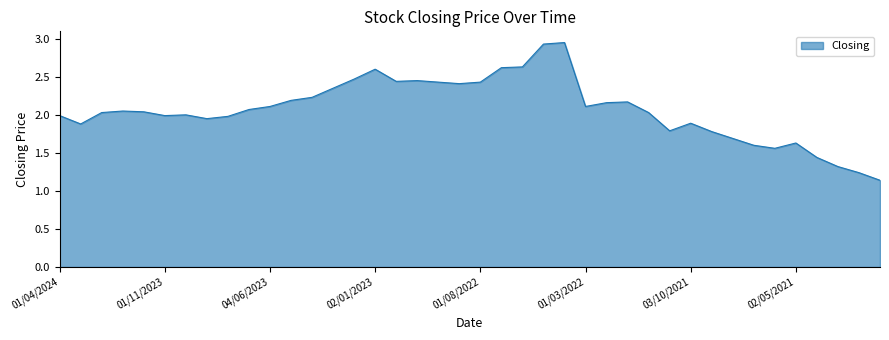

What is the difference between the maximum and minimum values?

1.8